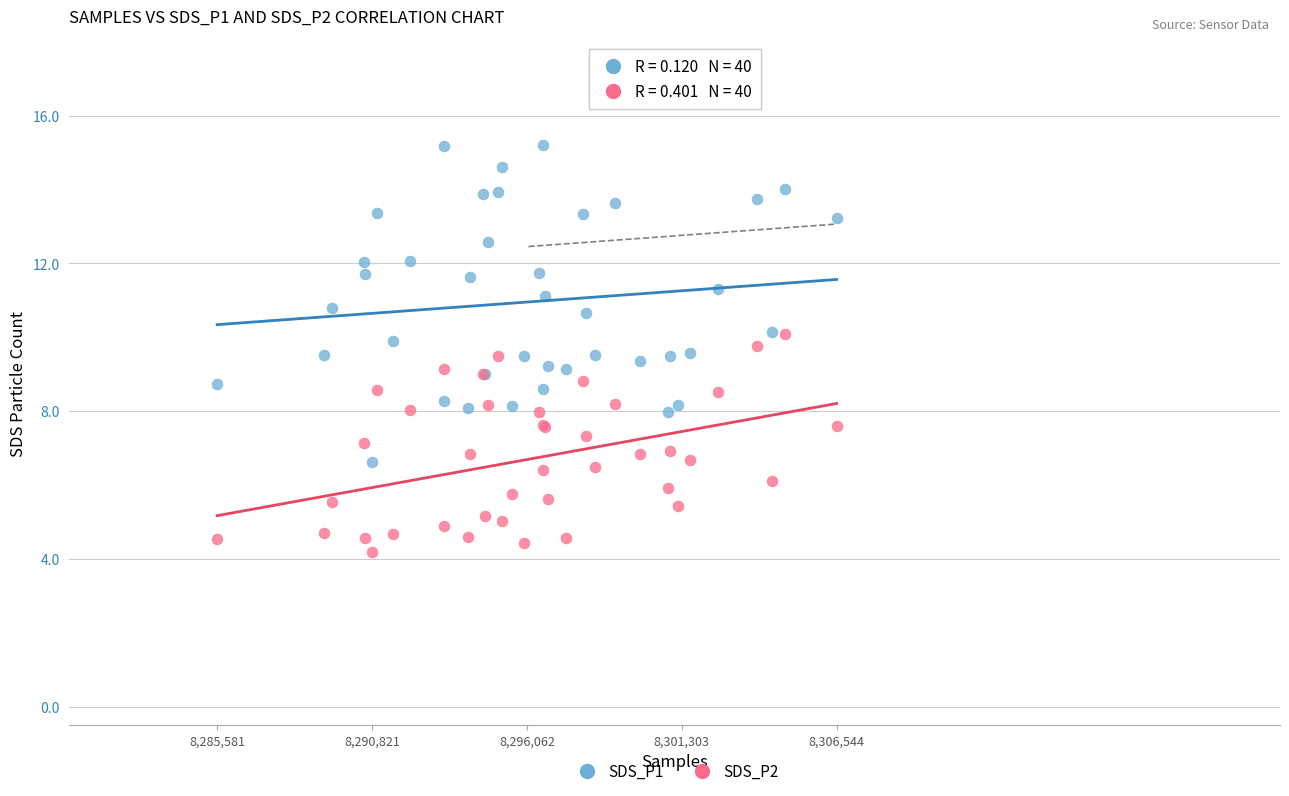

What are all the series names shown in the legend?

SDS_P1, SDS_P2